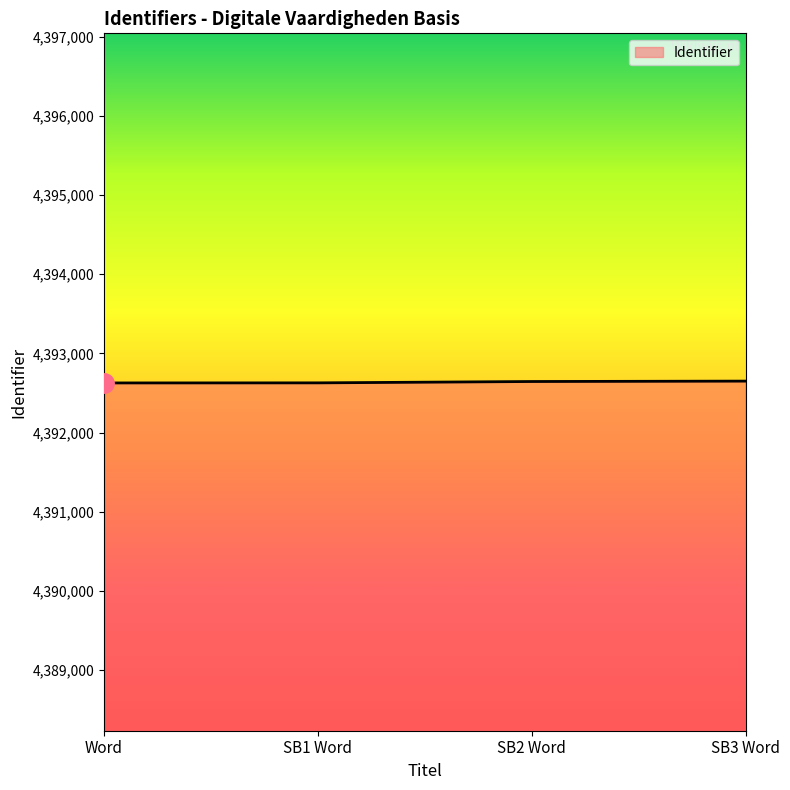

True or false: the data has more than 2 interior local peaks.

False